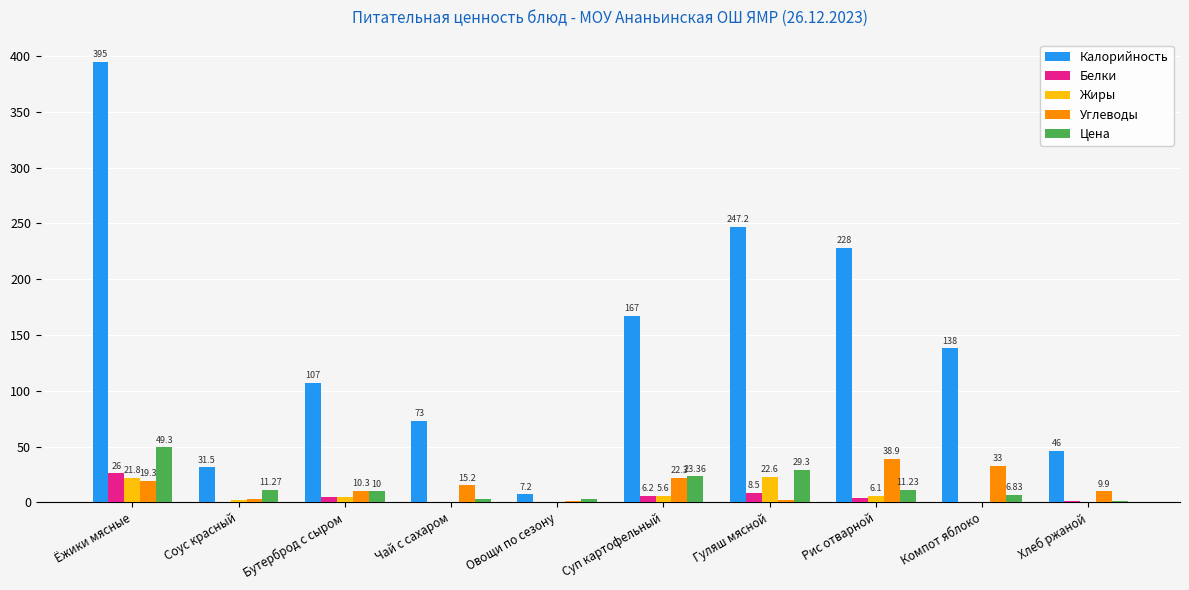

How many values in the Белки series exceed 3?

5